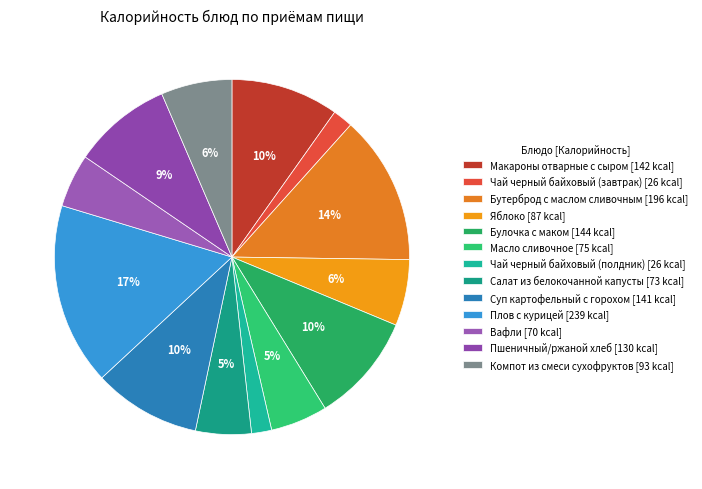

Approximately how many times larger is the value at Чай черный байховый (завтрак) compared to Компот из смеси сухофруктов?

0.3